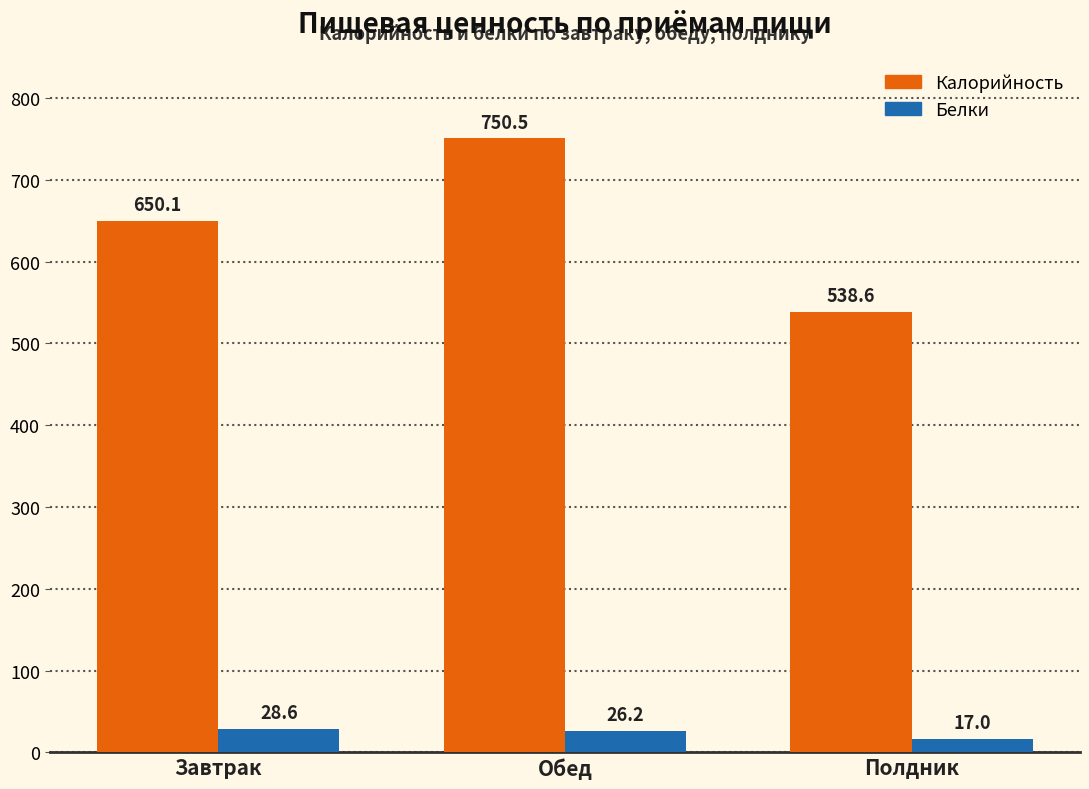

What is the label of the 1st bar from the right?

Полдник